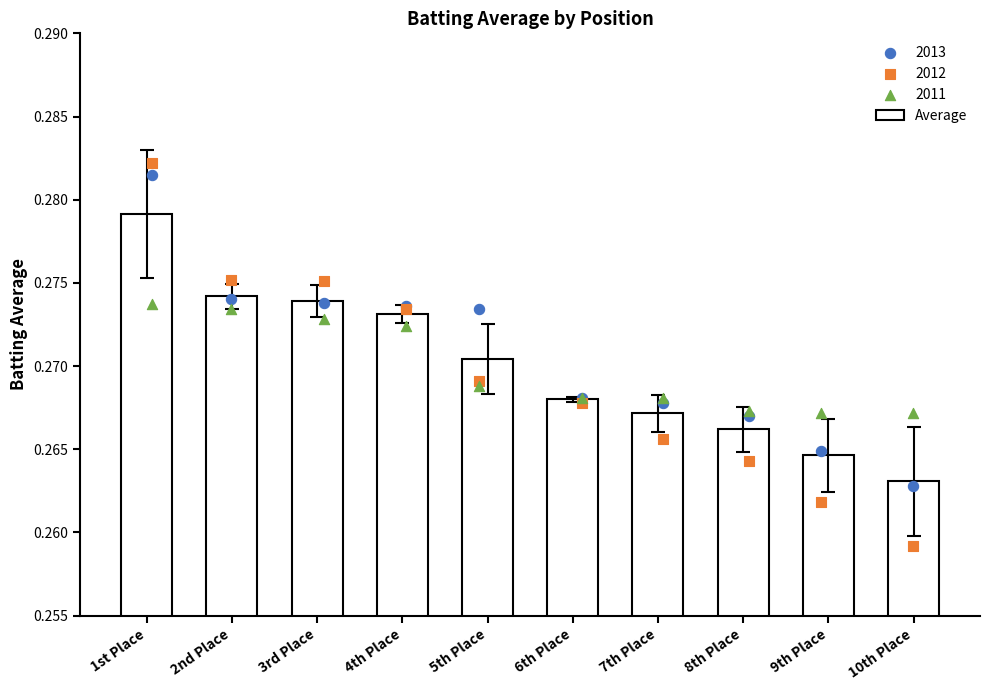

Which has a higher value, 6th Place or 9th Place?

6th Place